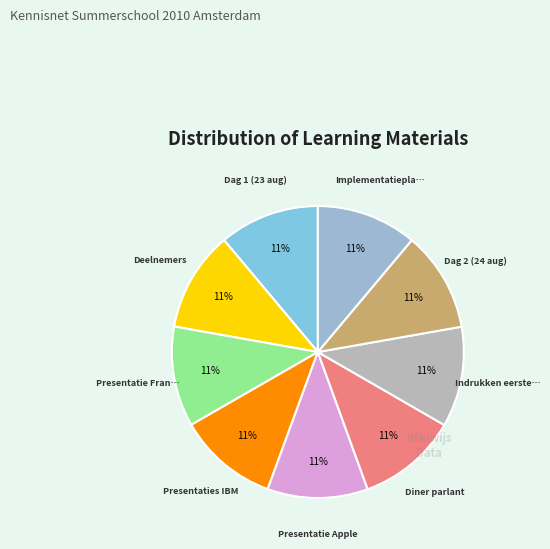

How many segments does this pie chart have?

9